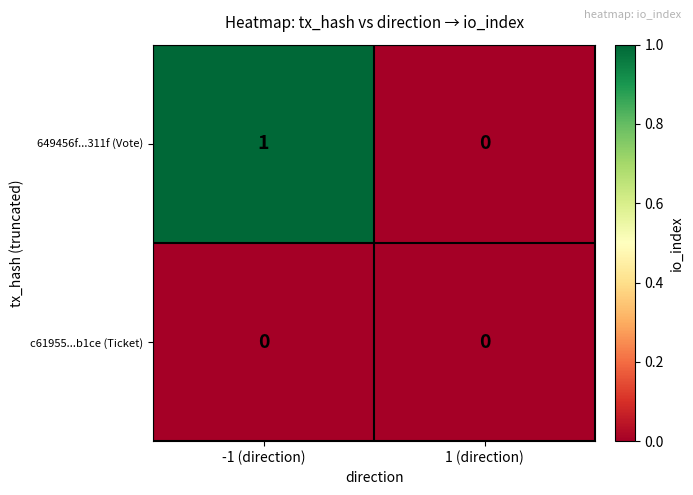

The value of 649456f...311f (Vote) at 1 (direction) is 0. True or false?

True